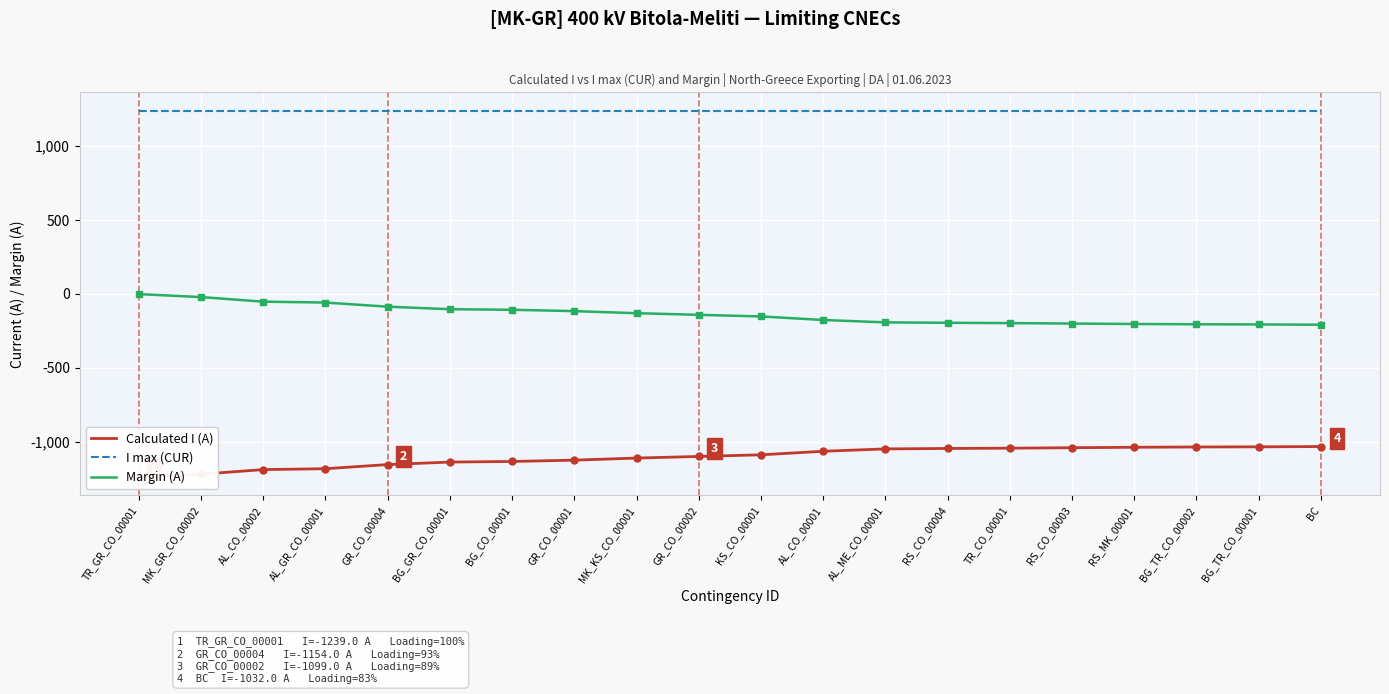

At which category is the sum across all series the highest?

TR_GR_CO_00001